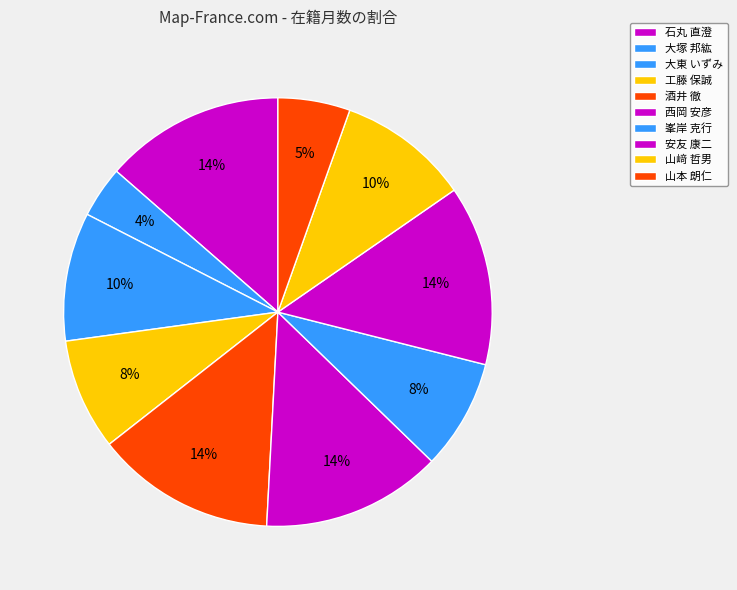

What percentage is the 大東 いずみ slice, to the nearest percent?

10%